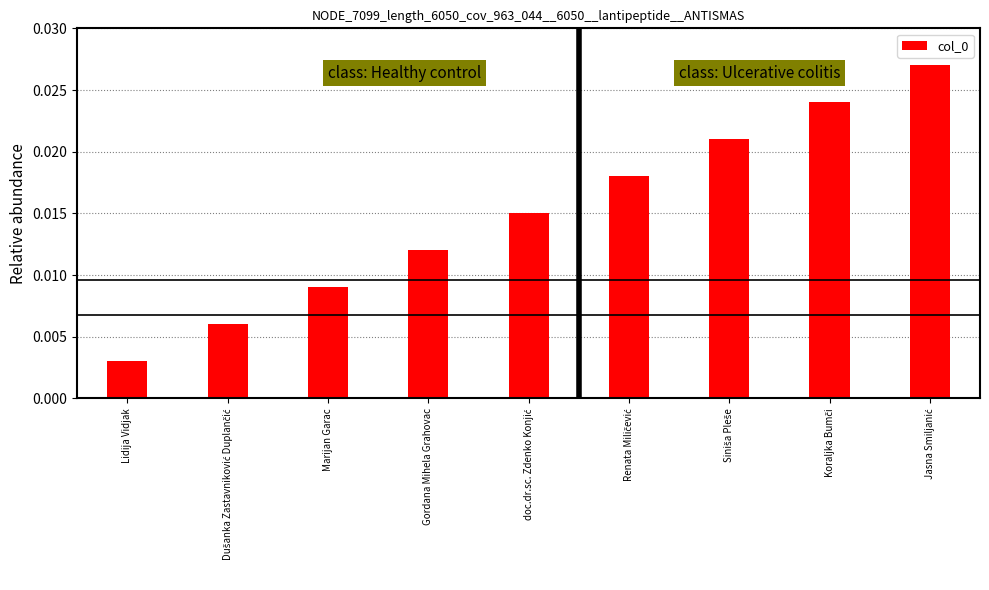

How many values are between 0 and 1?

9